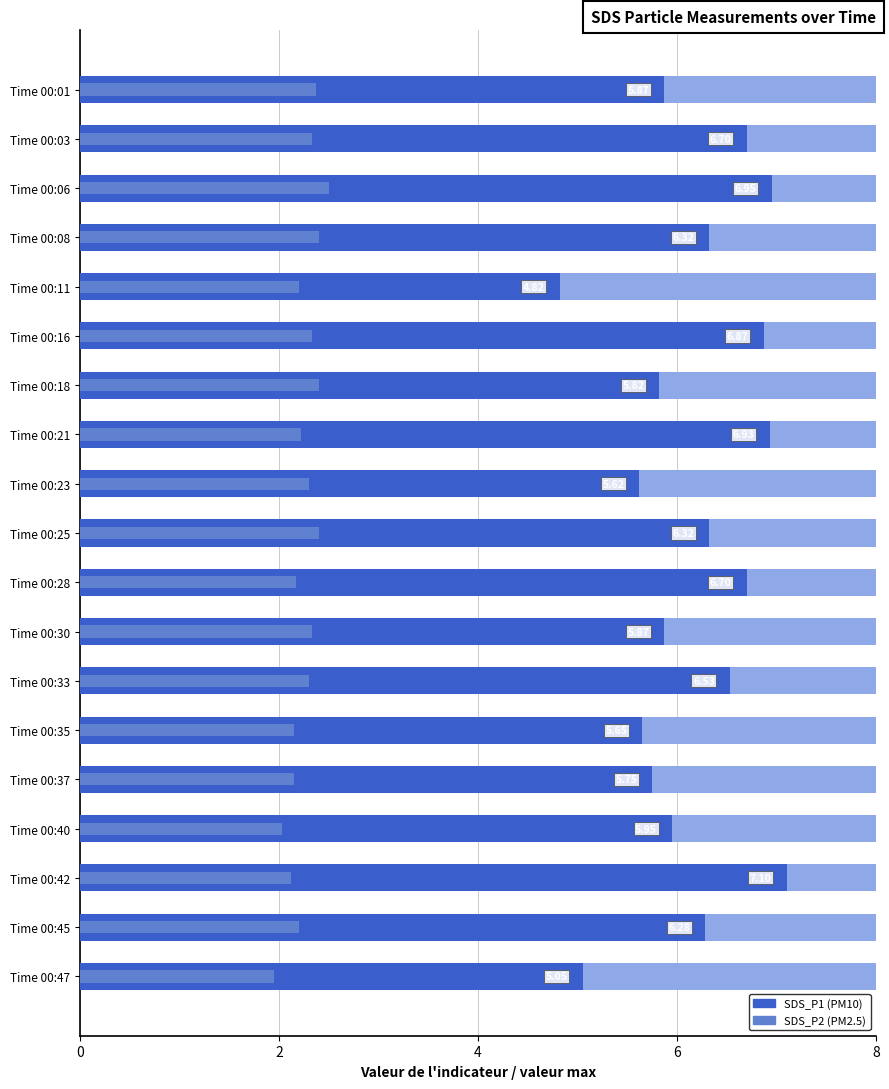

Is it true that SDS_P1 equals 6.9 at Time 00:16?

True